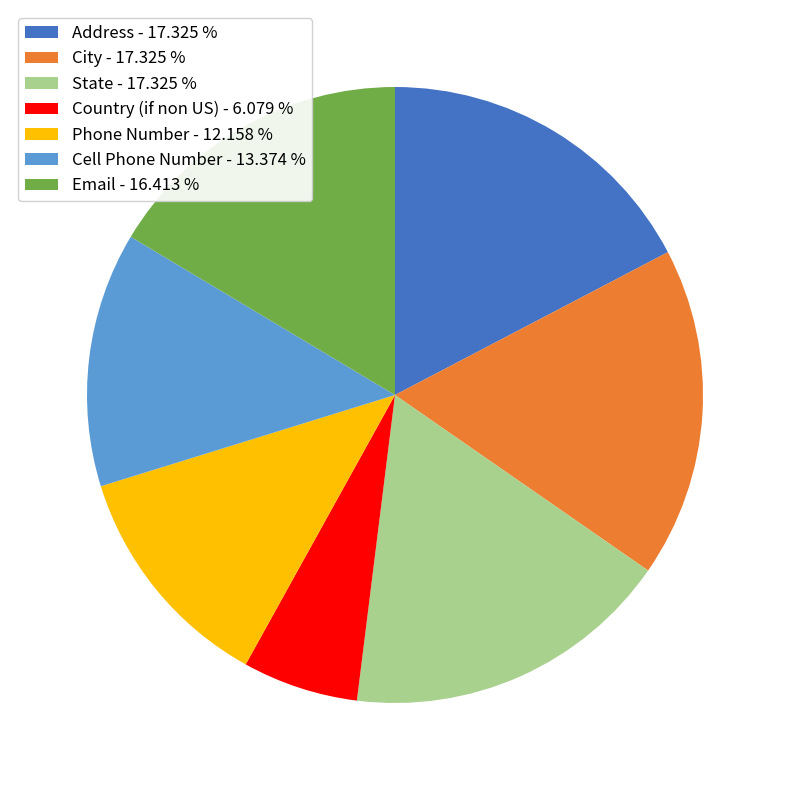

Which has a higher value, City or Country (if non US)?

City